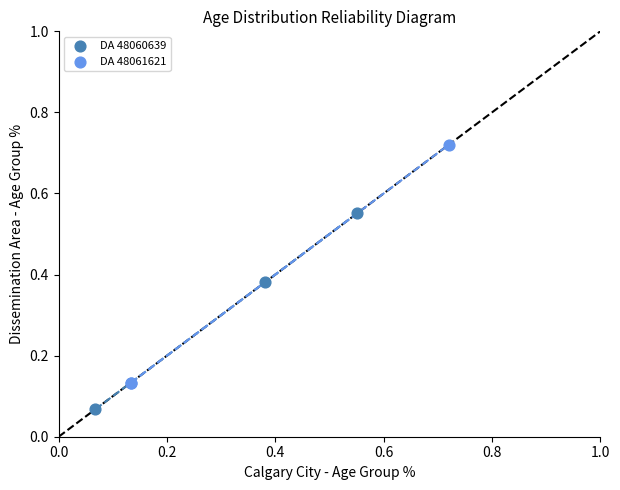

Which series reaches the maximum Y coordinate?

DA 48061621